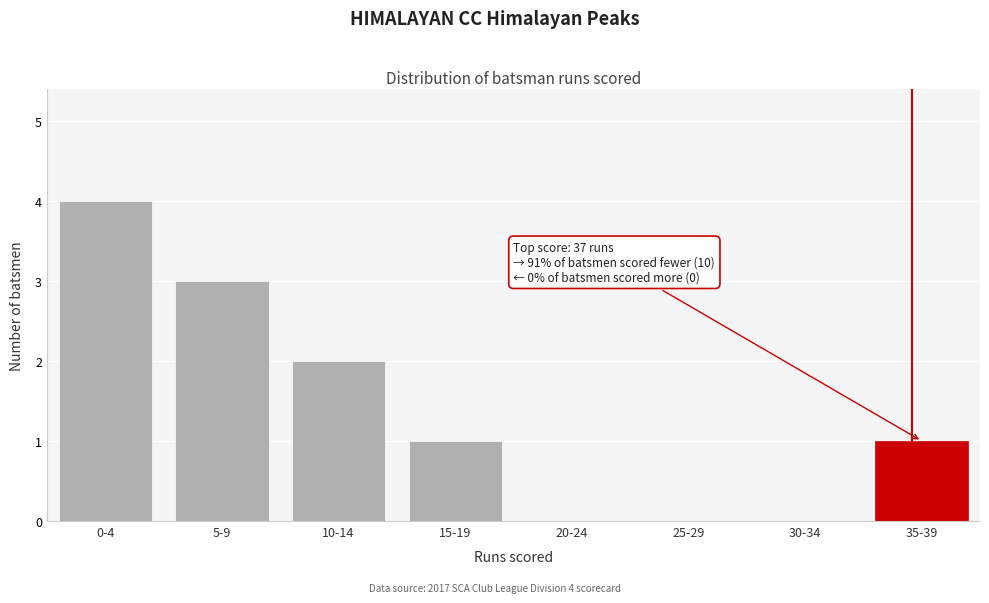

Reading left to right, list all the values displayed in this chart.

0-4=4	5-9=3	10-14=2	15-19=1	20-24=0	25-29=0	30-34=0	35-39=1